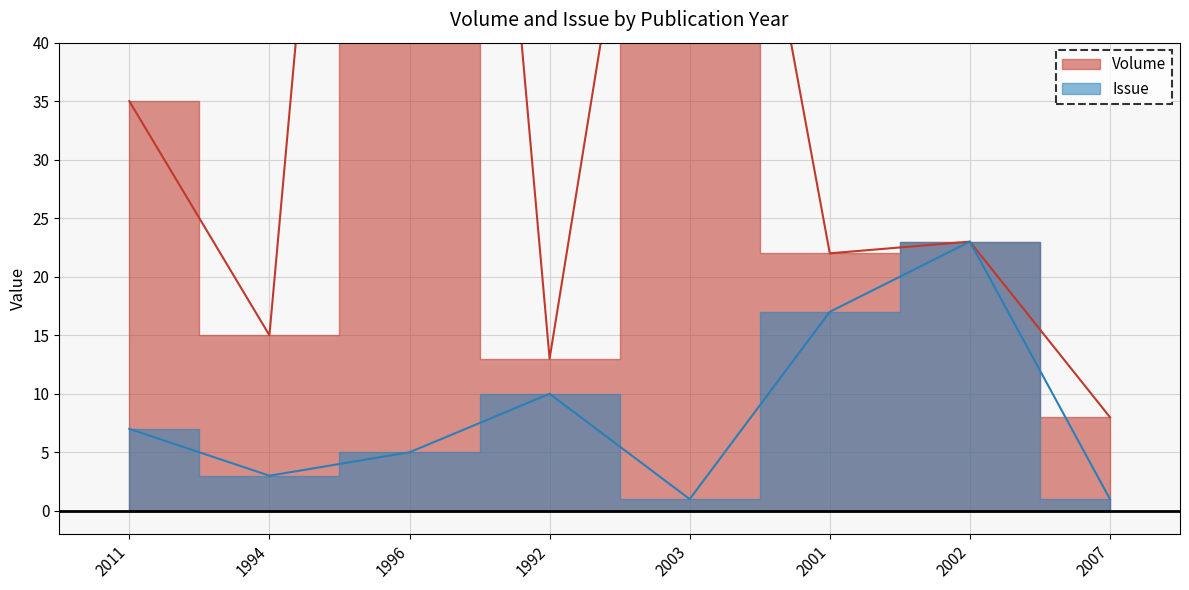

What is the difference between the maximum and second lowest values in the Volume series?

135